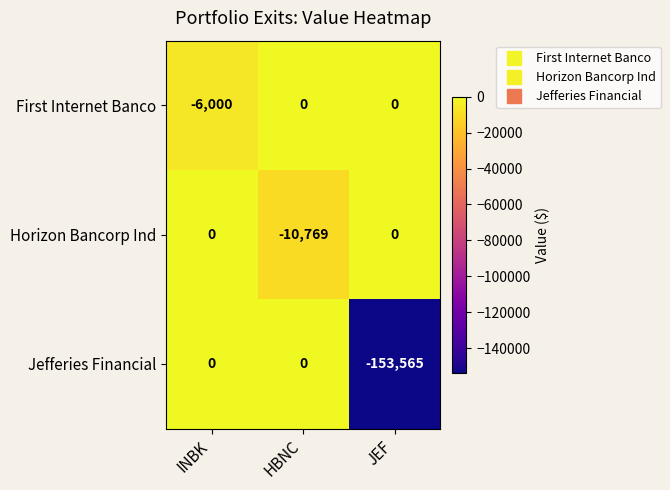

Is the value of Horizon Bancorp Ind at HBNC greater than the value of Jefferies Financial at INBK?

No